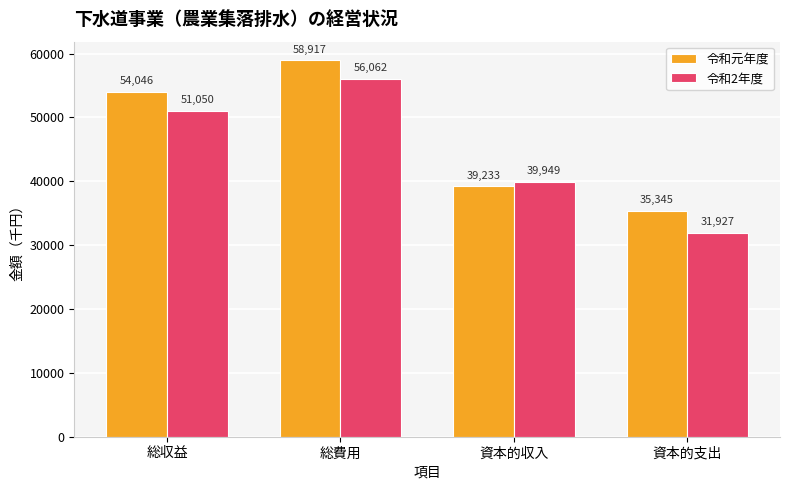

What is the difference between the highest and lowest values at 資本的支出?

3418